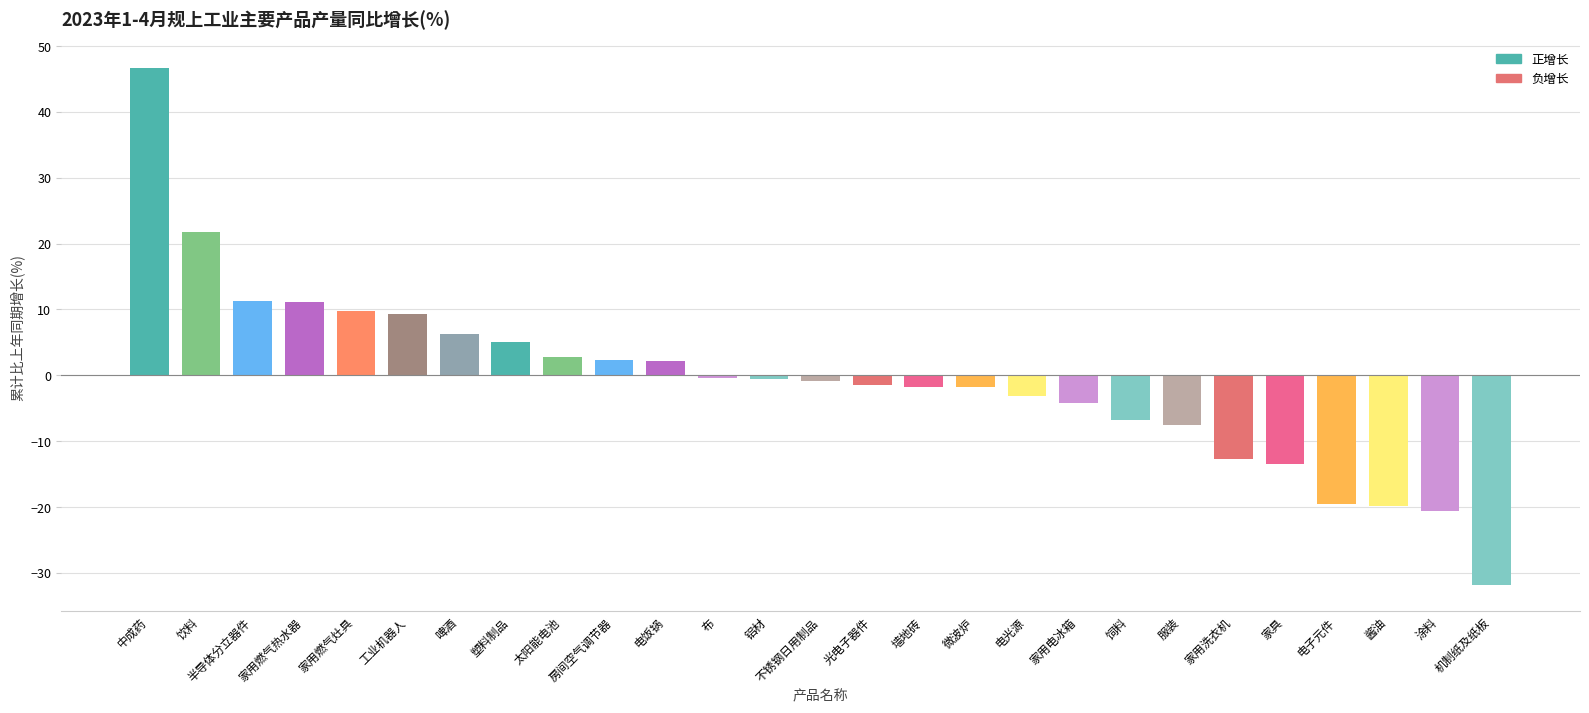

What is the greatest value displayed?

46.7